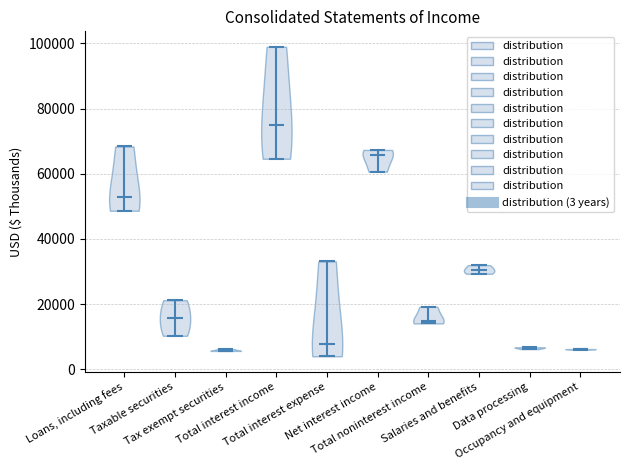

Reading left to right, read every violin against the y-axis: where its median line is, and the lowest and highest points it reaches. The values are not printed on the chart, so give them approximately, as read against the axis.

Loans, including fees: median line 52000, lowest point 48000, highest point 68000
Taxable securities: median line 16000, lowest point 10000, highest point 22000
Tax exempt securities: median line 6000, lowest point 6000, highest point 6000
Total interest income: median line 76000, lowest point 64000, highest point 98000
Total interest expense: median line 8000, lowest point 4000, highest point 34000
Net interest income: median line 66000, lowest point 60000, highest point 68000
Total noninterest income: median line 14000, lowest point 14000, highest point 20000
Salaries and benefits: median line 30000, lowest point 30000, highest point 32000
Data processing: median line 6000, lowest point 6000, highest point 6000
Occupancy and equipment: median line 6000, lowest point 6000, highest point 6000